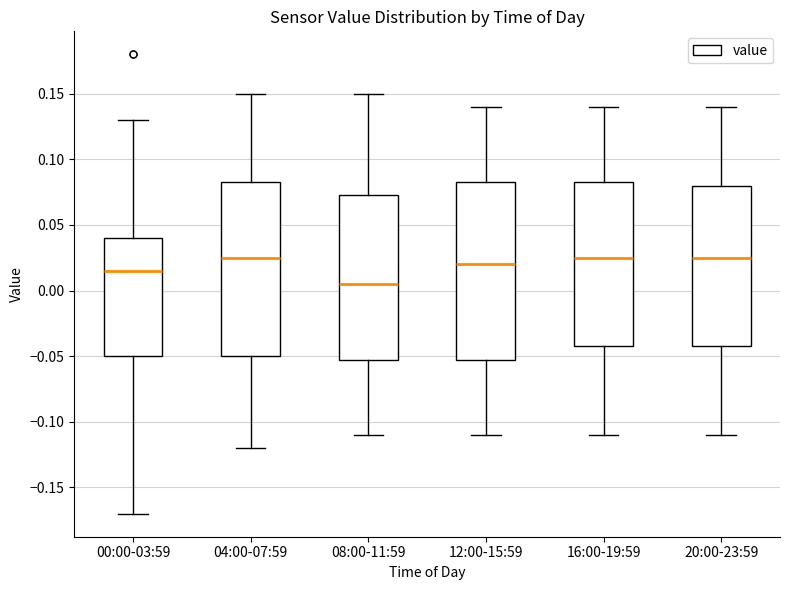

Reading left to right, transcribe this box plot: for each box, give where its median line is, the range the box spans, and where its two whiskers end, as read against the y-axis. The values are not printed on the chart, so give them approximately, as read against the axis.

00:00-03:59: median 0.015, box -0.050 to 0.040, whiskers -0.170 to 0.130
04:00-07:59: median 0.025, box -0.050 to 0.085, whiskers -0.120 to 0.150
08:00-11:59: median 0.005, box -0.050 to 0.075, whiskers -0.110 to 0.150
12:00-15:59: median 0.020, box -0.050 to 0.085, whiskers -0.110 to 0.140
16:00-19:59: median 0.025, box -0.040 to 0.085, whiskers -0.110 to 0.140
20:00-23:59: median 0.025, box -0.040 to 0.080, whiskers -0.110 to 0.140